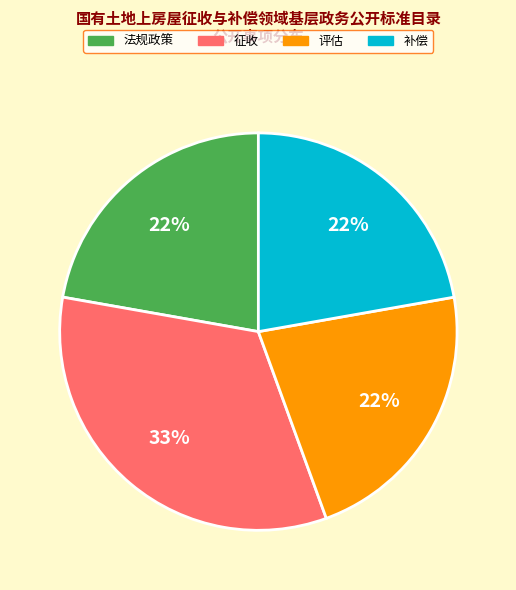

What is the ratio of the value at 征收 to the value at 补偿?

1.5